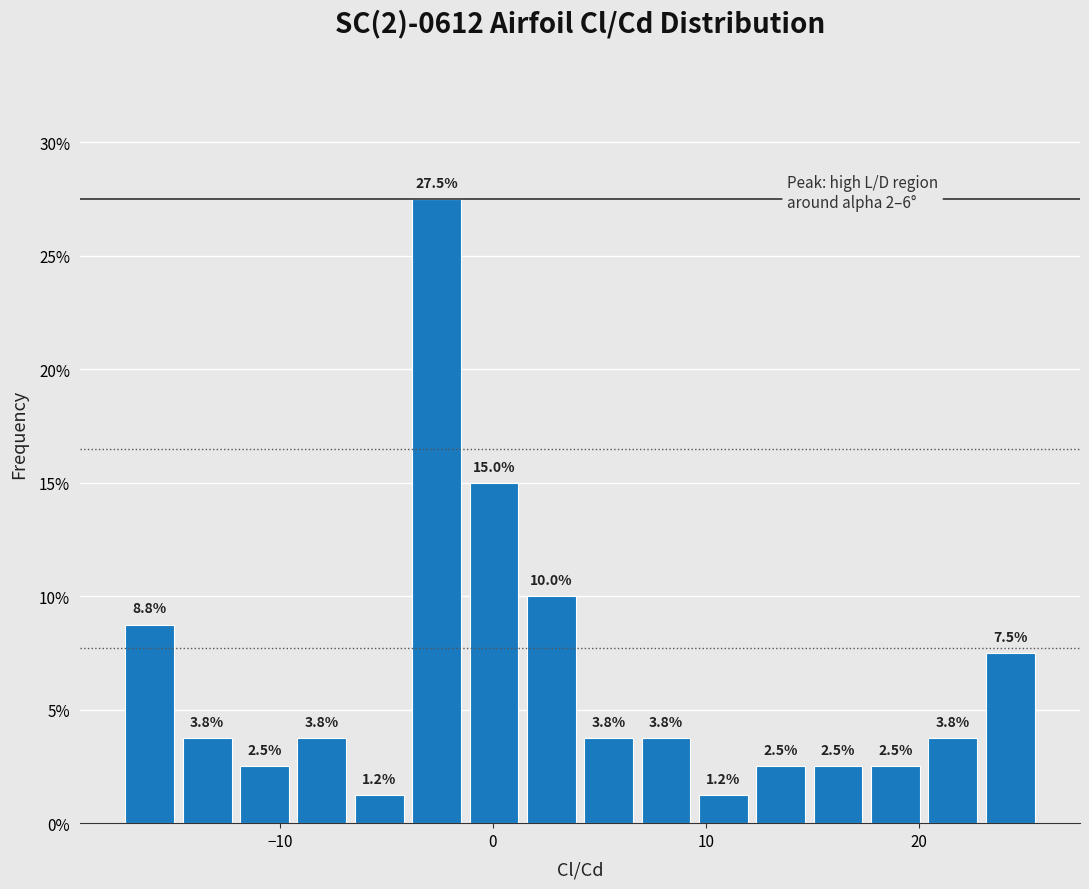

Around what value on the x-axis is the tallest bar? Give the approximate position of its centre, as read against the axis.

-3